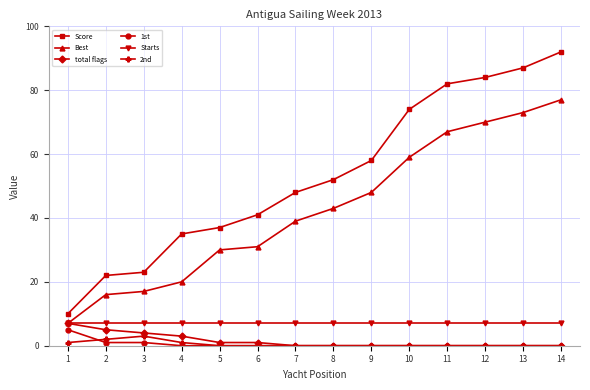

What is the average value of the Score series?

53